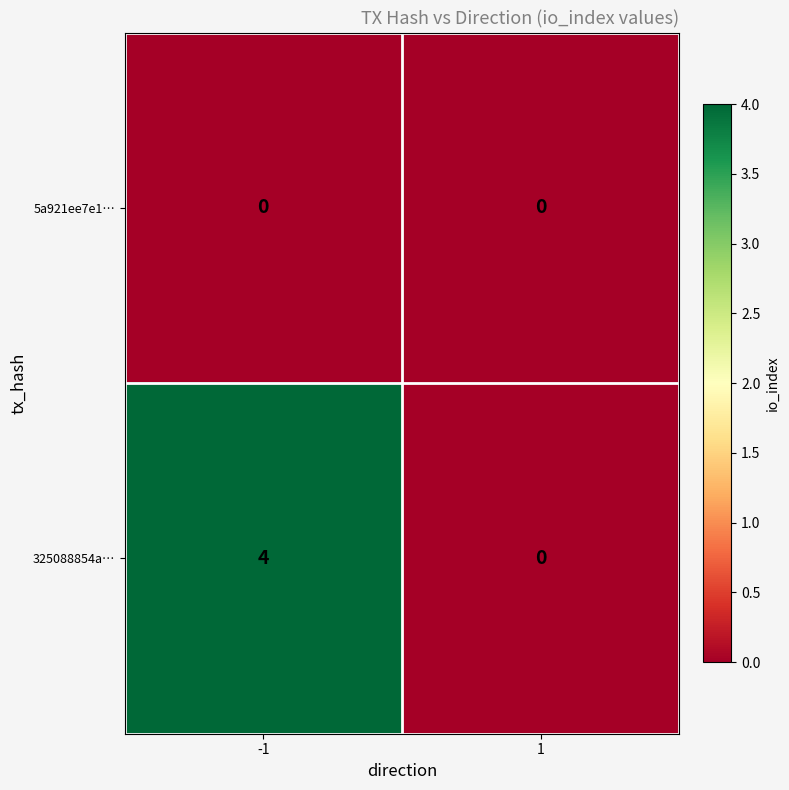

Count the number of data series in this chart.

2